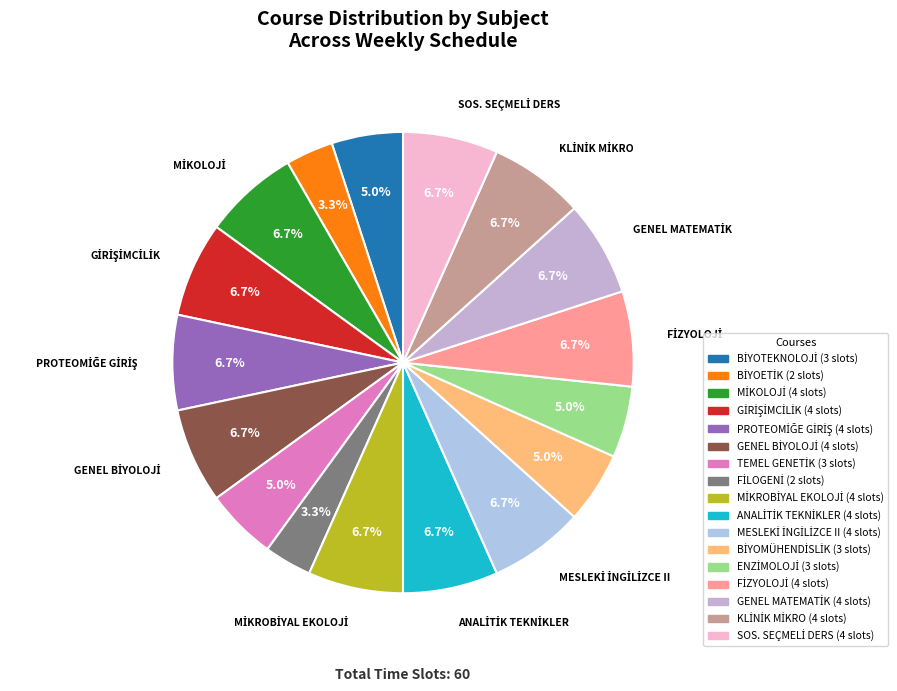

How many slices are in this pie chart?

17